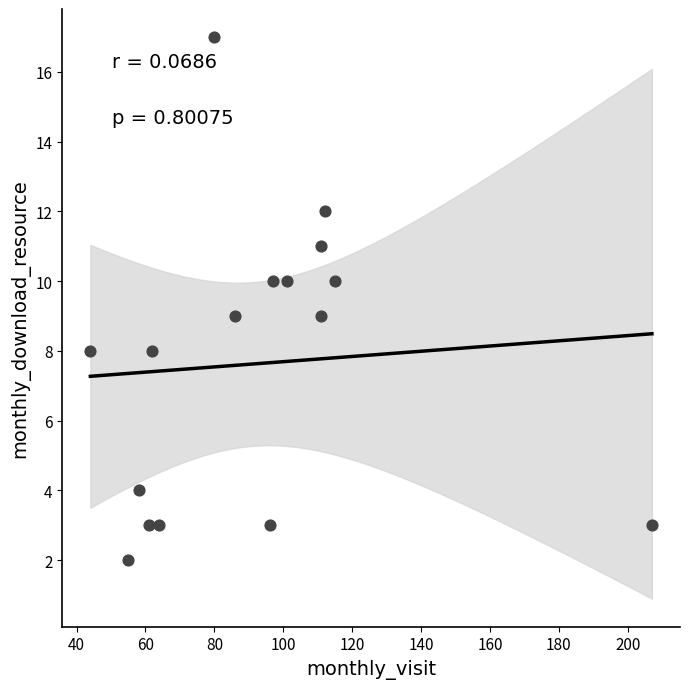

What is the range of Y values (max minus min)?

15